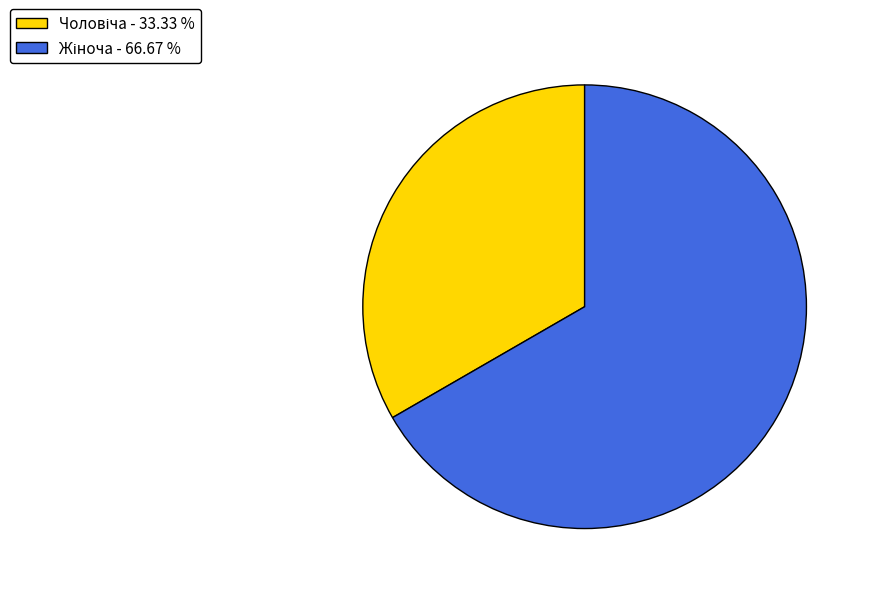

Does any single category account for the majority?

Yes